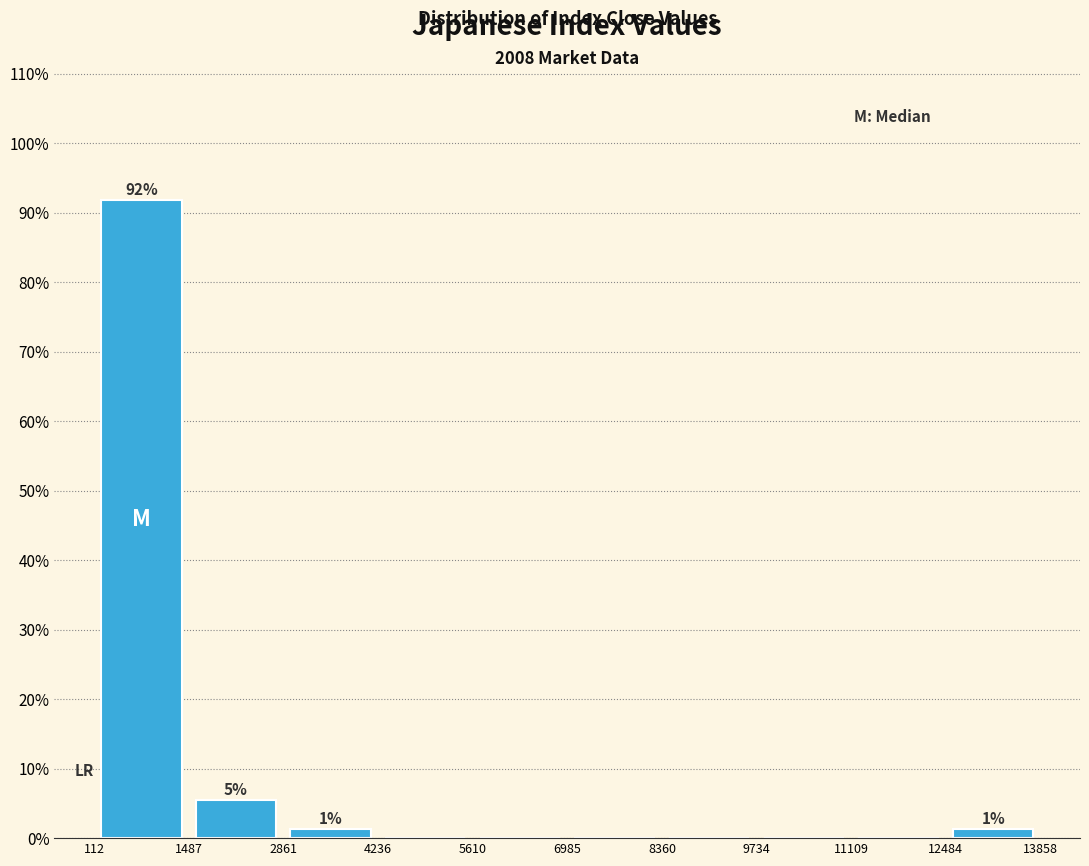

Over which range of the x-axis is the bar tallest?

112 to 1487